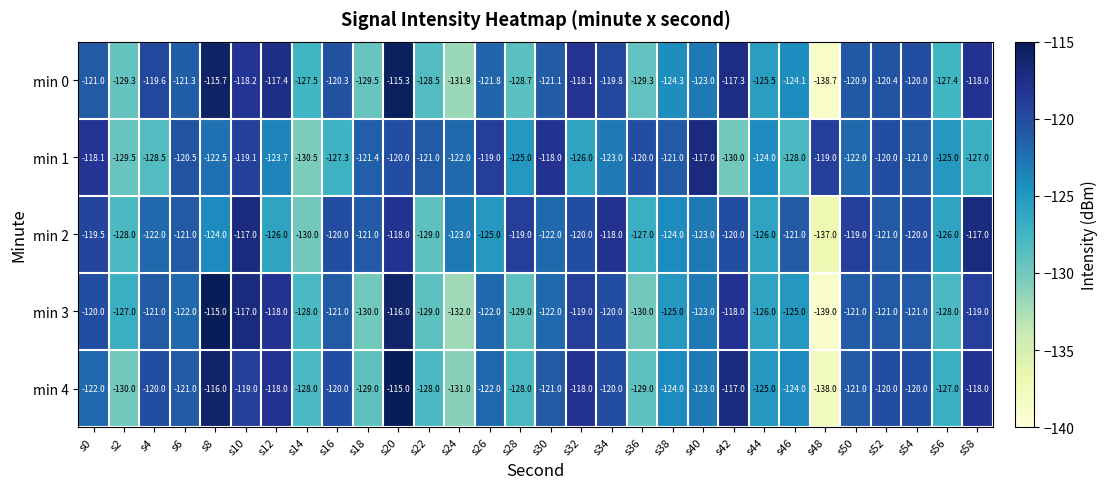

At which label is min 3 closest to -127?

s2